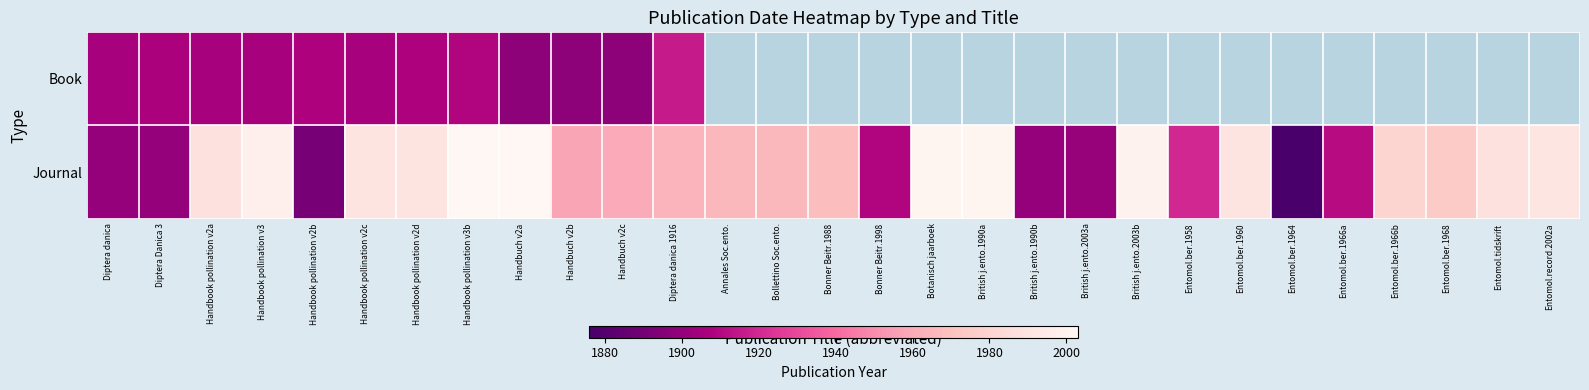

What is the maximum value for Journal?

2003.0